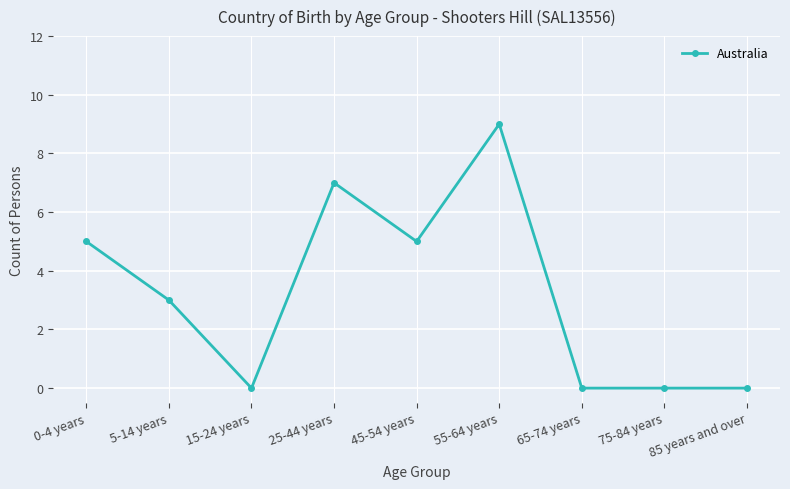

What is the label of the 1st point from the right?

85 years and over